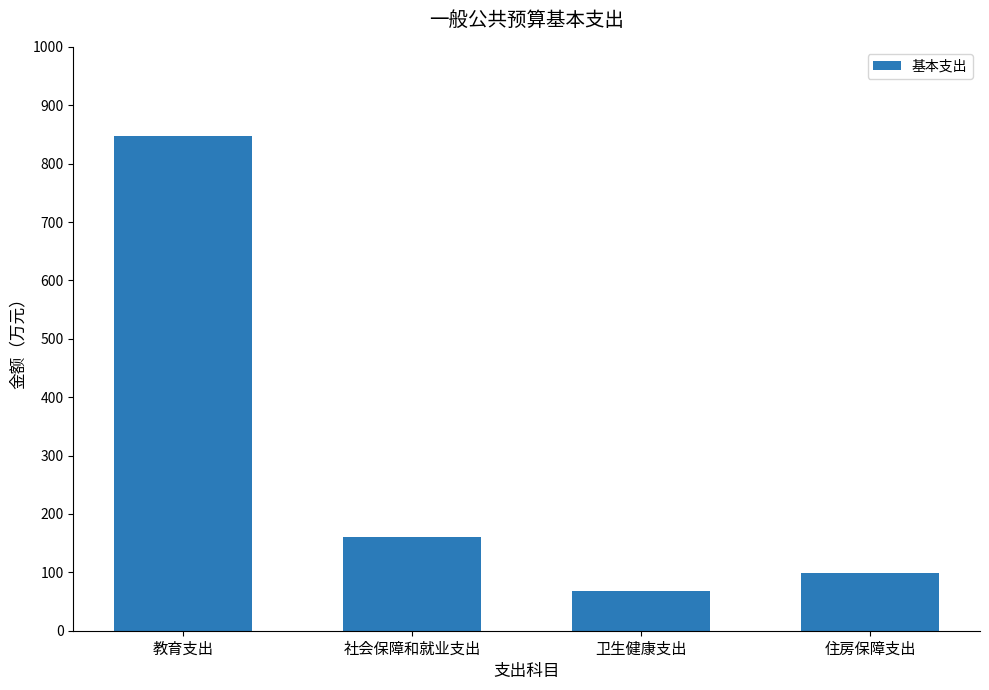

What is the change in value from 教育支出 to 社会保障和就业支出?

-686.8